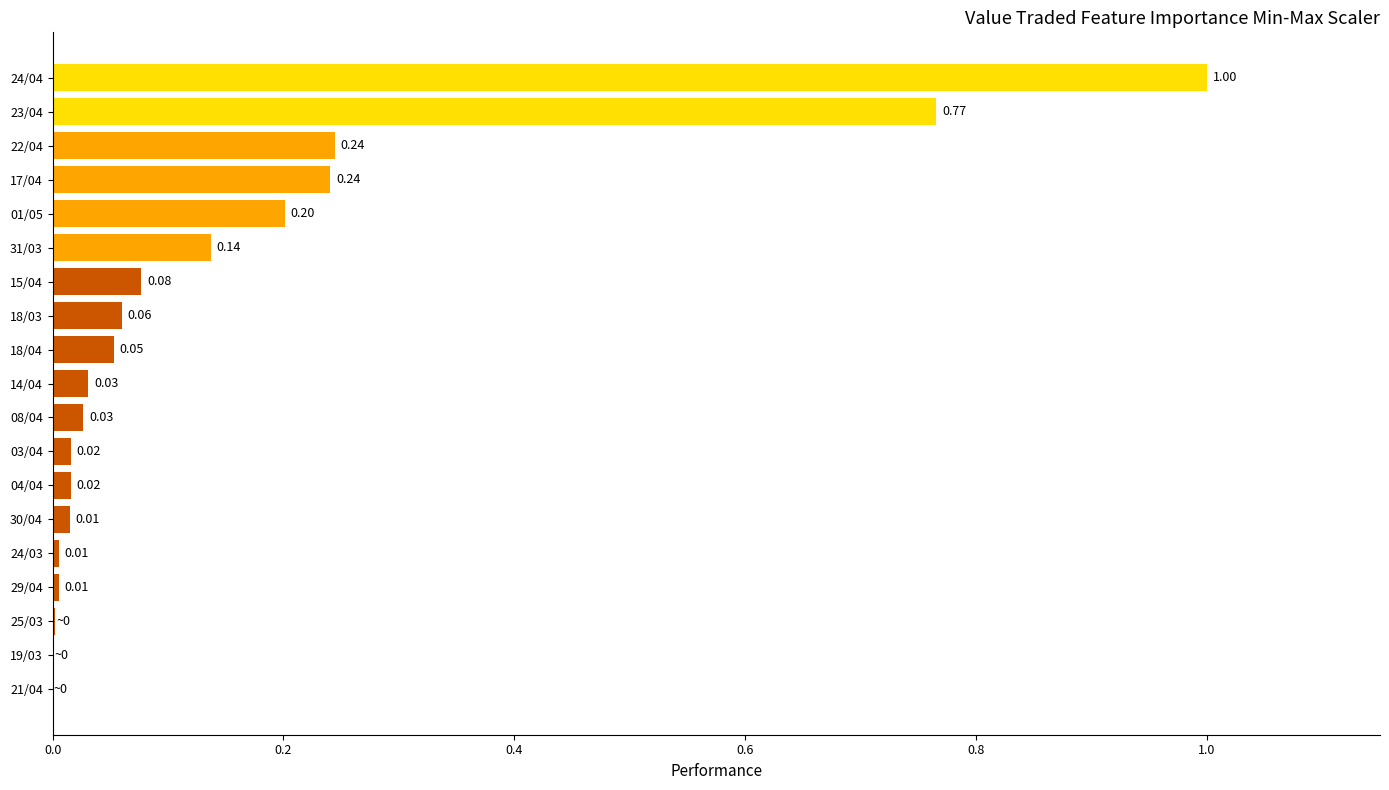

Between 18/04 and 19/03, which is larger?

18/04